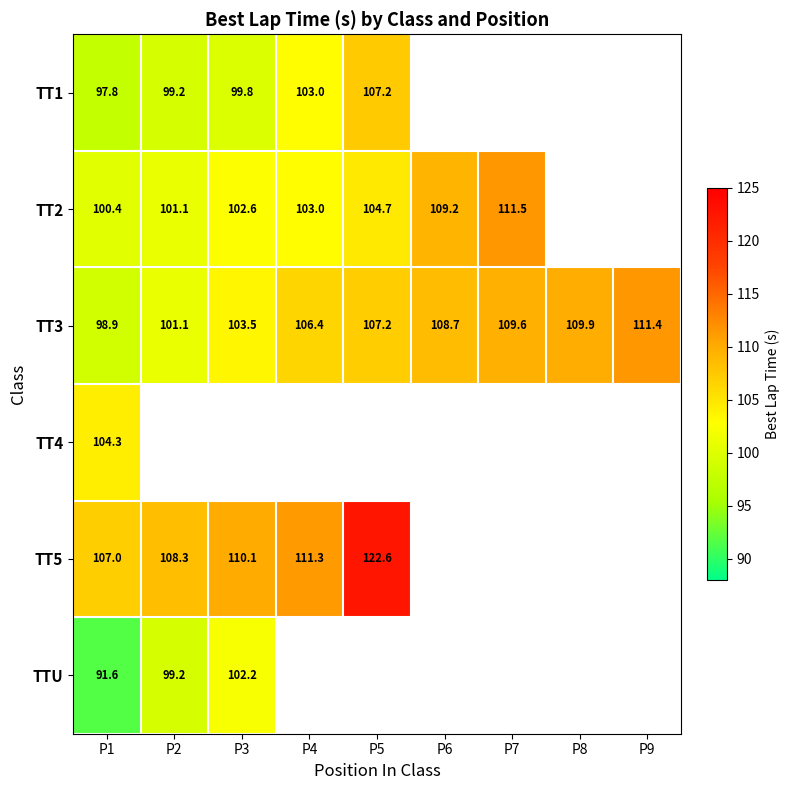

Is the value of TTU at P3 greater than the value of TT3 at P7?

No